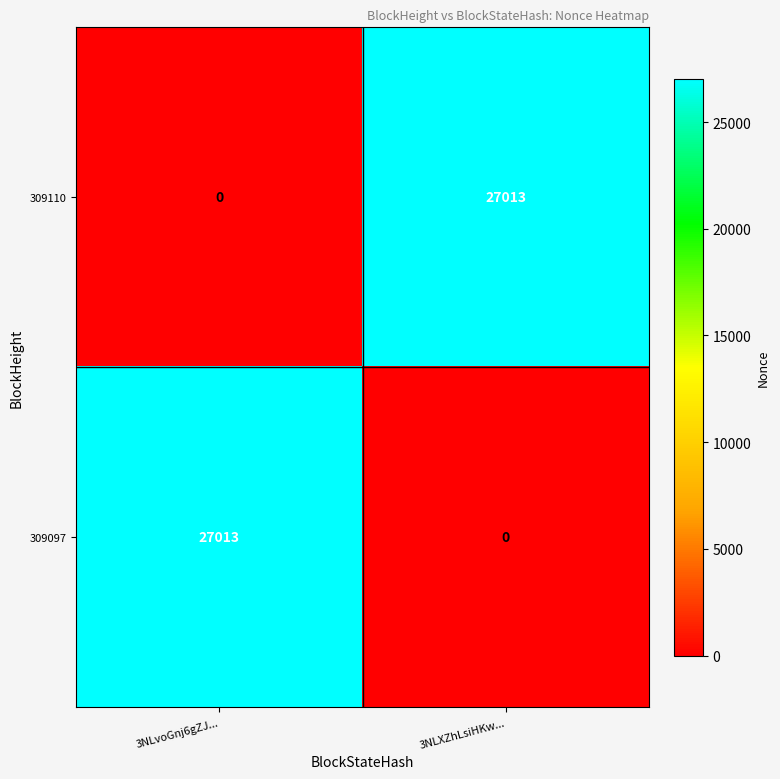

What is the difference between the highest and lowest values at 3NLvoGnj6gZJ...?

27013